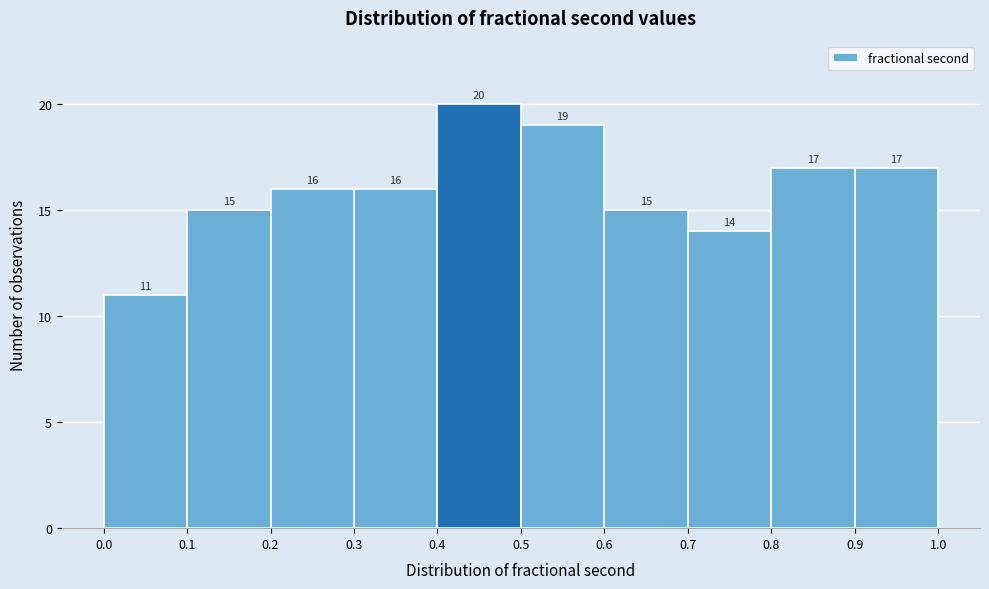

Over which range of the x-axis is the bar tallest?

0.4 to 0.5